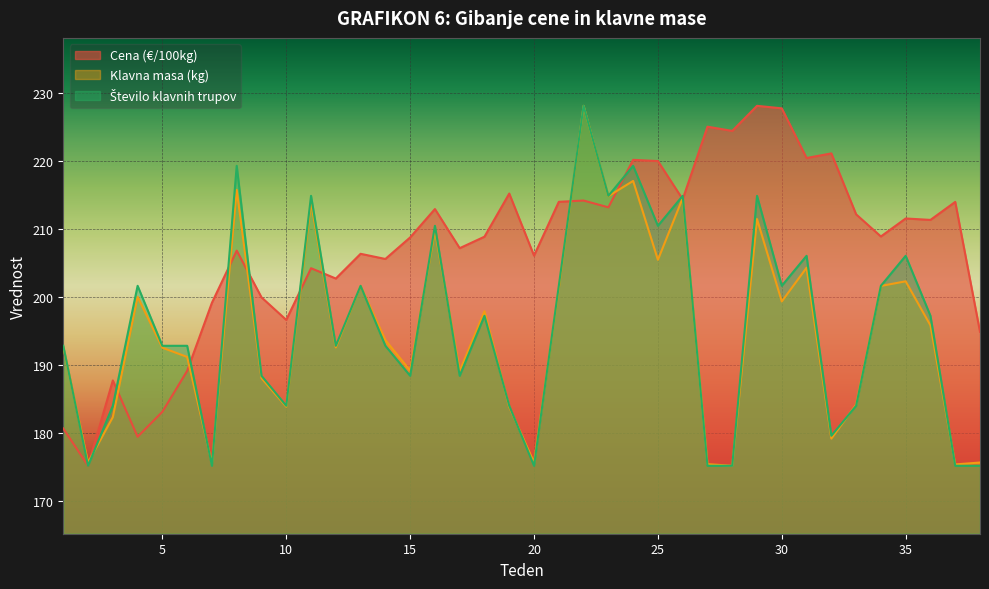

Reading left to right, what are all the values shown in this chart?

Cena (€/100kg): 180.7	175.2	187.7	179.4	183.1	189.1	199.2	206.8	200.0	196.6	204.2	202.7	206.4	205.6	208.8	213.0	207.2	208.9	215.2	206.1	214.0	214.2	213.2	220.2	220.0	214.4	225.1	224.5	228.2	227.8	220.5	221.2	212.2	208.9	211.6	211.4	214.0	194.9
Klavna masa (kg): 192.6	175.7	182.3	200.0	192.5	191.2	175.5	215.8	188.1	183.9	214.0	192.6	201.6	193.7	189.2	209.8	189.1	197.9	183.8	175.7	201.3	228.2	214.9	217.1	205.5	214.6	175.4	175.2	211.5	199.4	204.3	179.2	184.2	201.6	202.3	195.8	175.4	175.7
Število klavnih trupov: 192.8	175.2	184.0	201.7	192.8	192.8	175.2	219.3	188.4	184.0	214.9	192.8	201.7	192.8	188.4	210.5	188.4	197.2	184.0	175.2	201.7	228.2	214.9	219.3	210.5	214.9	175.2	175.2	214.9	201.7	206.1	179.6	184.0	201.7	206.1	197.2	175.2	175.2